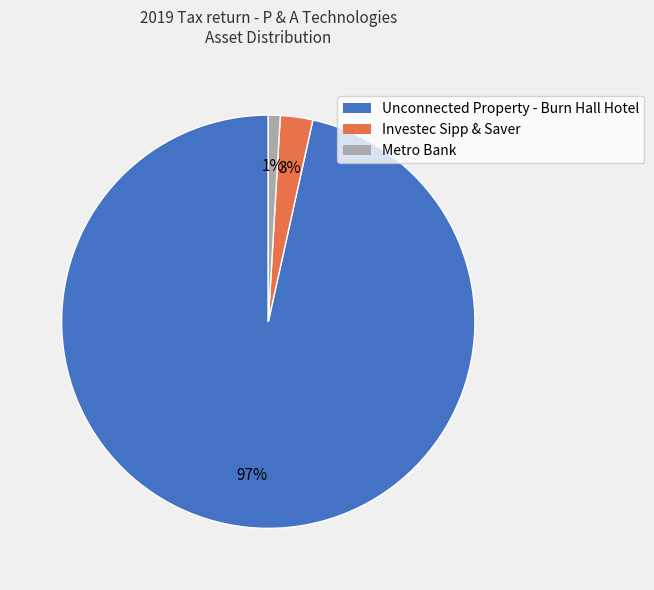

Is the sum of Investec Sipp & Saver and Metro Bank greater than half?

No